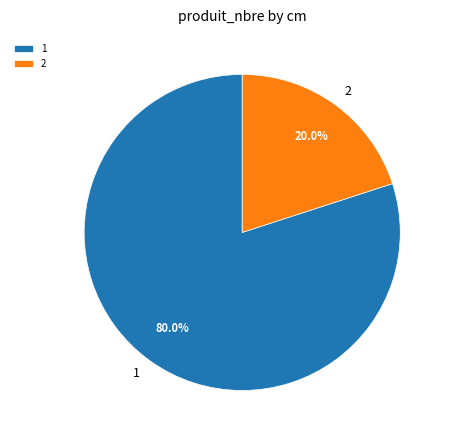

To the nearest percent, what percentage of the pie is 2?

20%